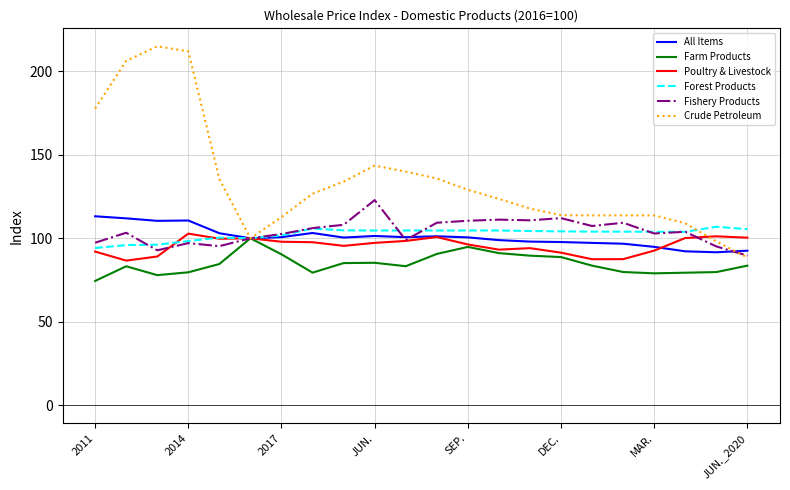

What is the difference between the maximum and minimum values in the Fishery Products series?

33.2